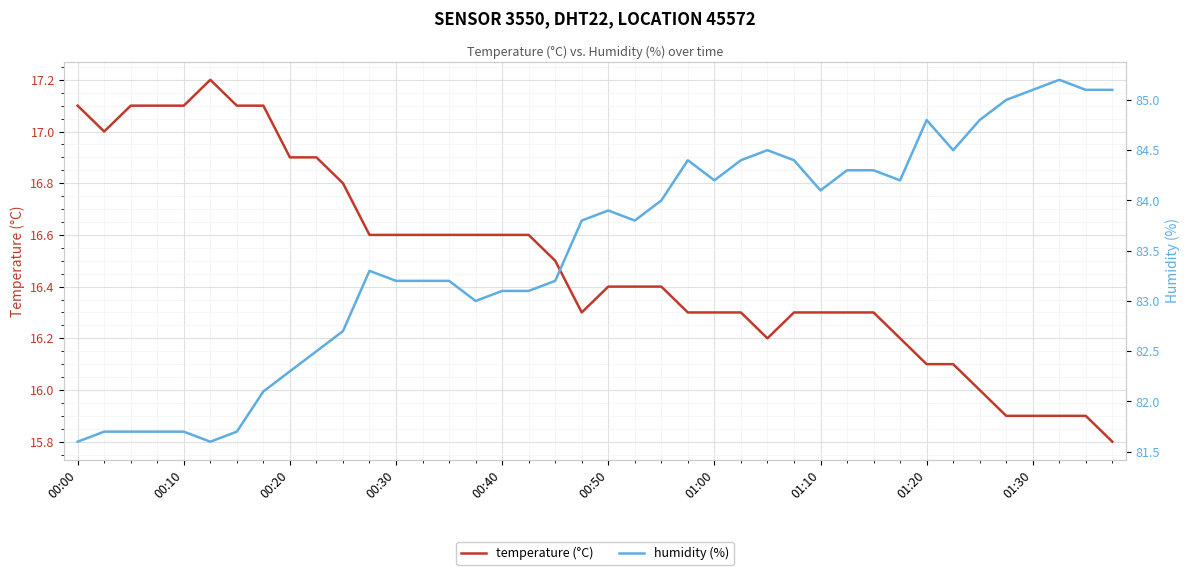

Is this an area chart (filled region under the line)?

No